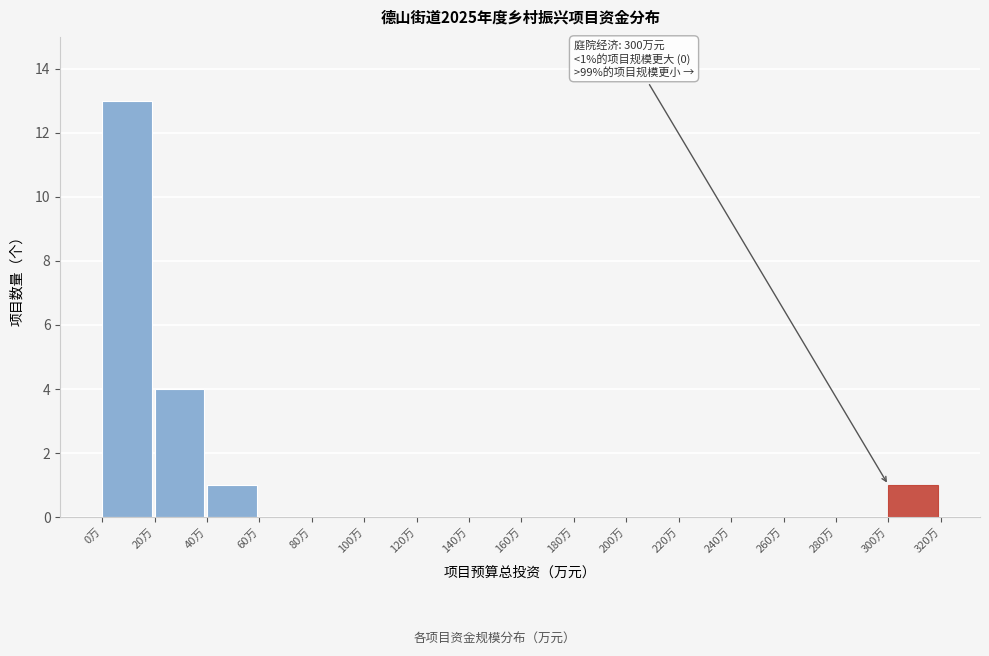

Over which range of the x-axis is the bar tallest?

0 to 20